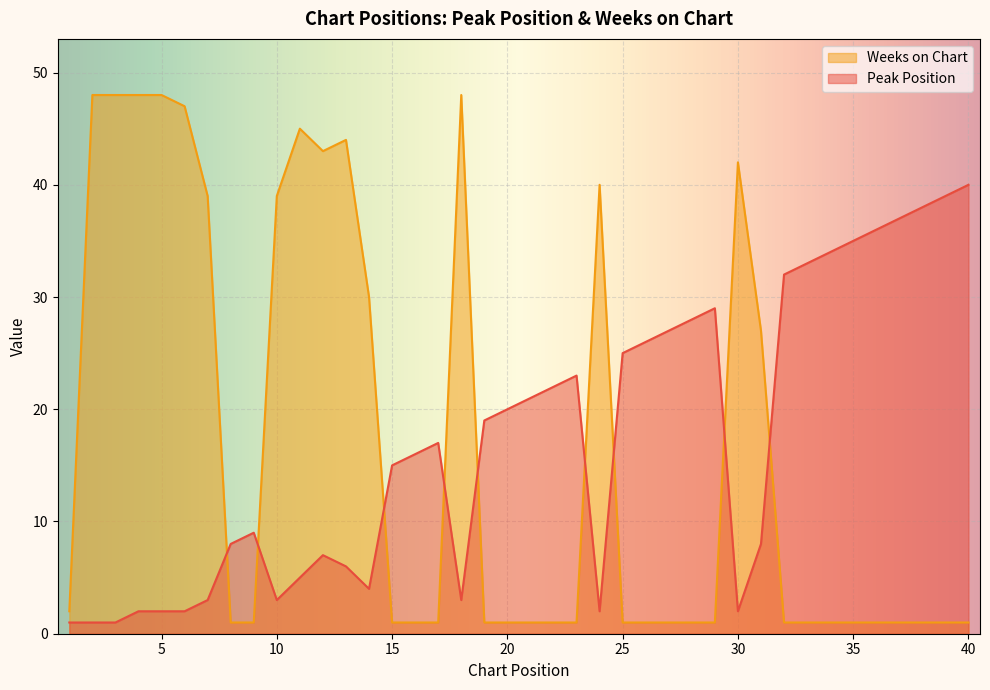

At which category does the chart reach its peak across all series?

2